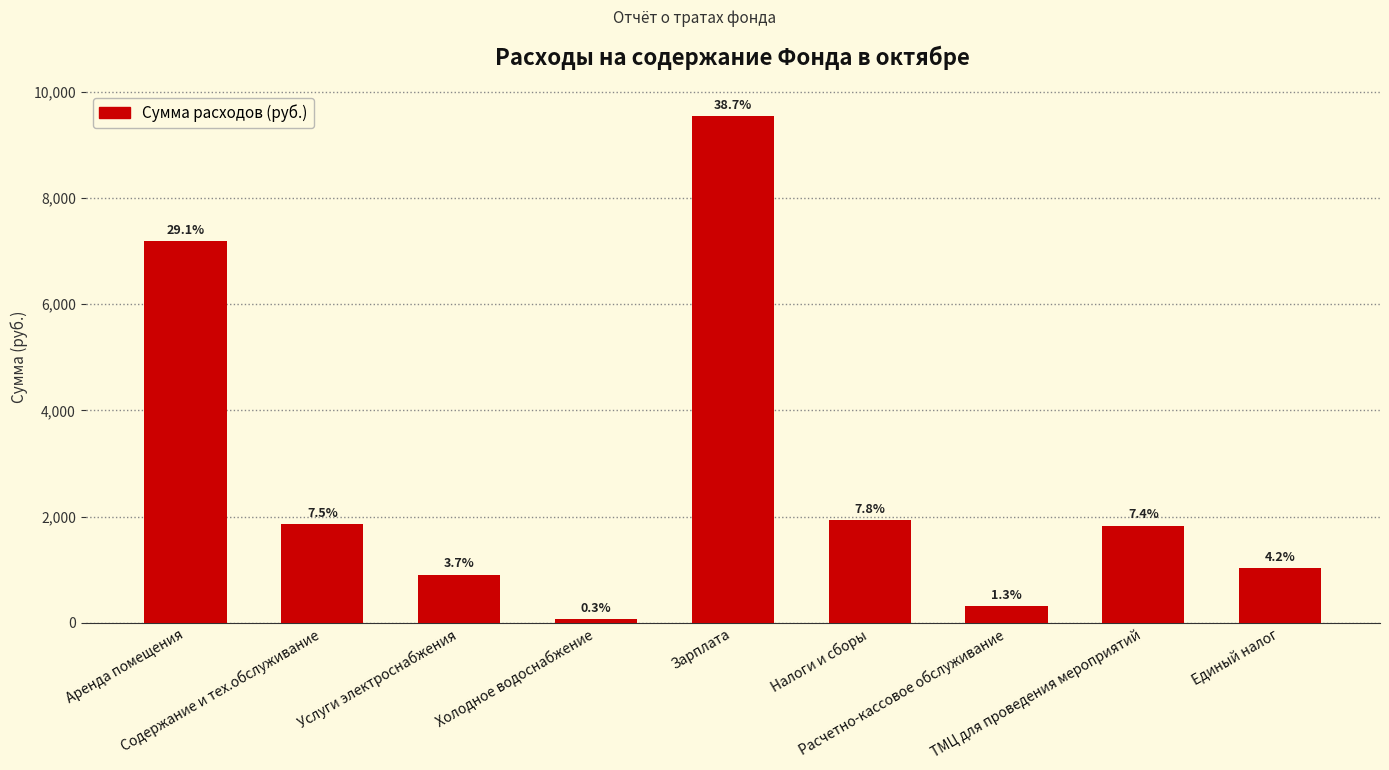

Are the bars horizontal?

No